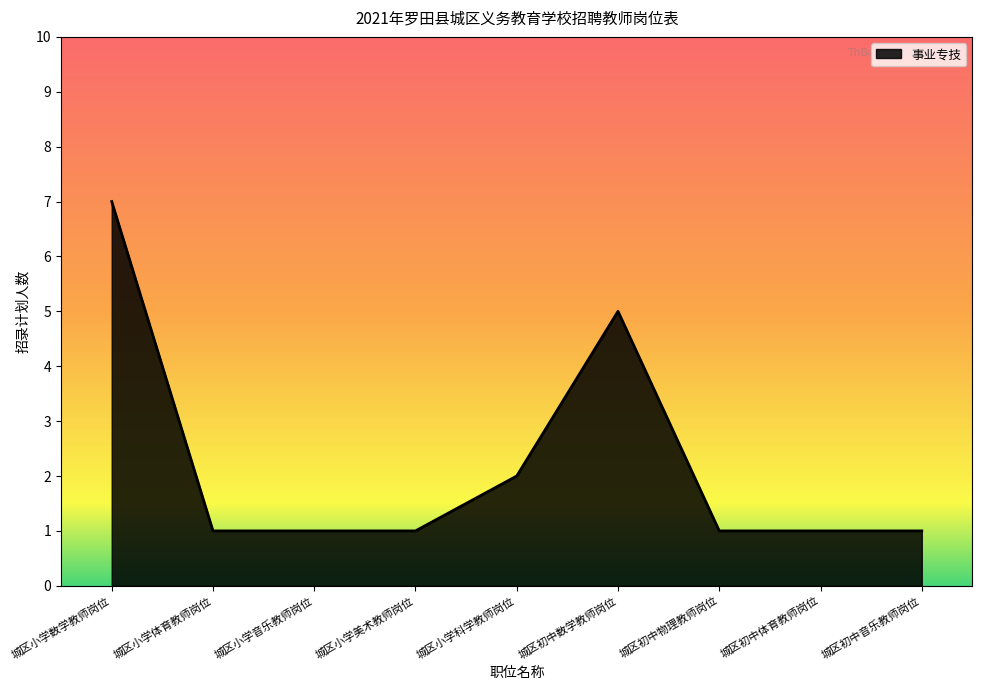

What is the greatest value displayed?

7